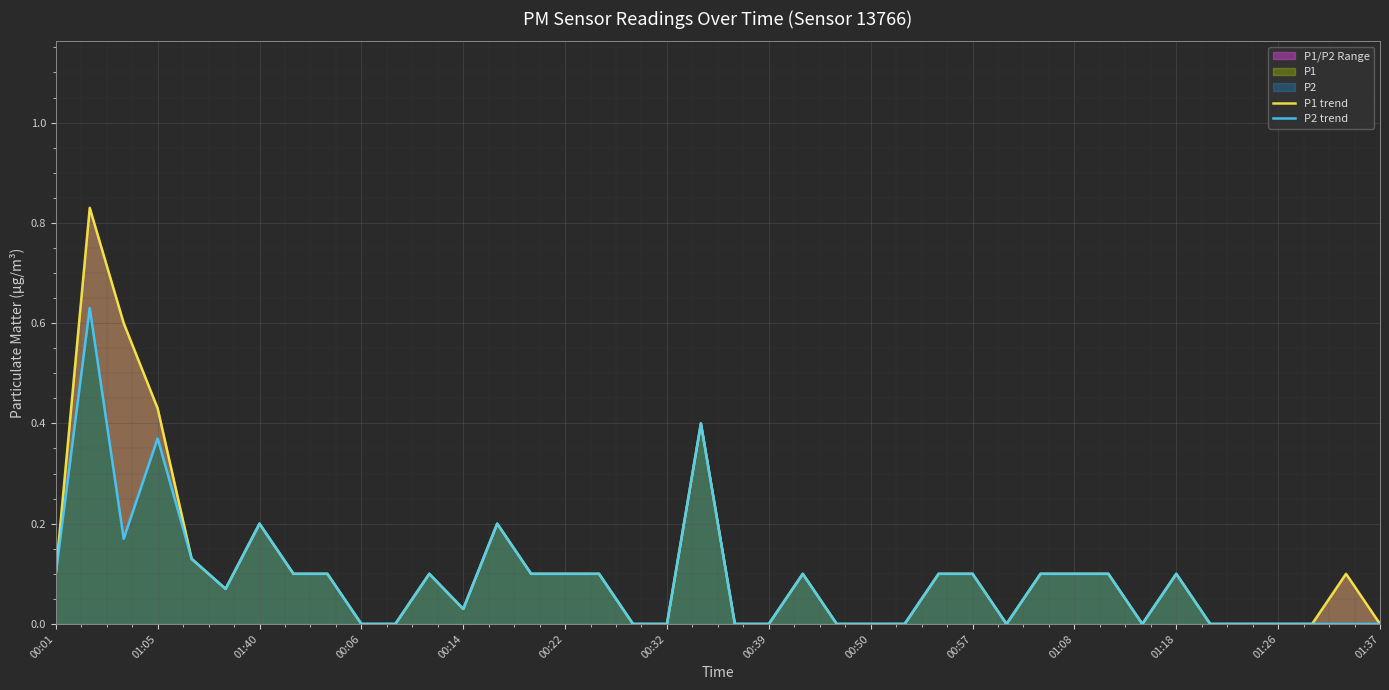

Count the number of data series in this chart.

2